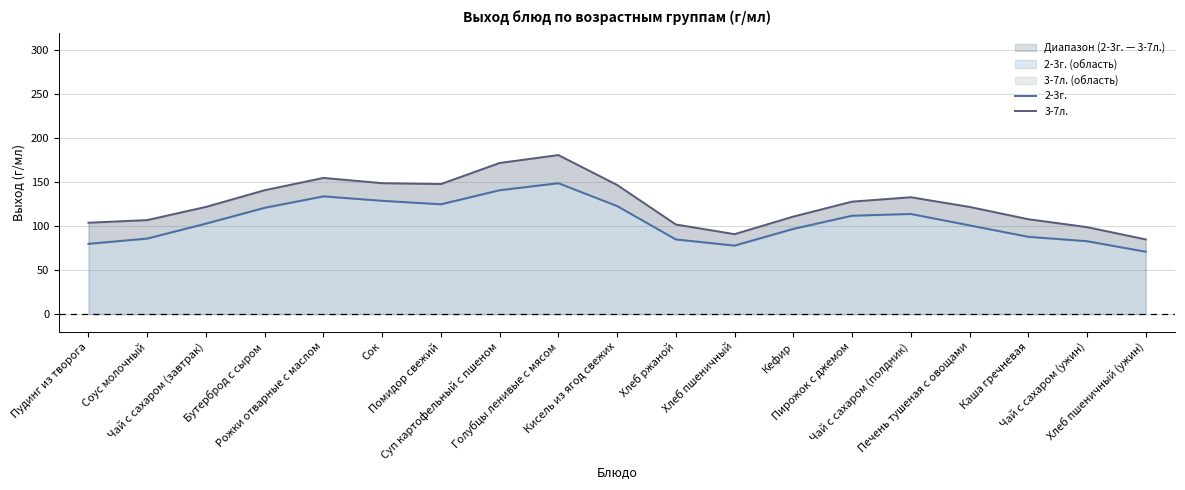

Where is the first local maximum for 3-7л.?

Рожки отварные с маслом